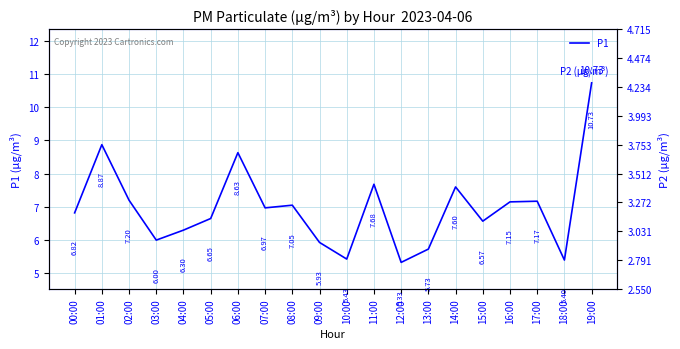

True or false: P2 (µg/m³) and P1 intersect in this chart.

False